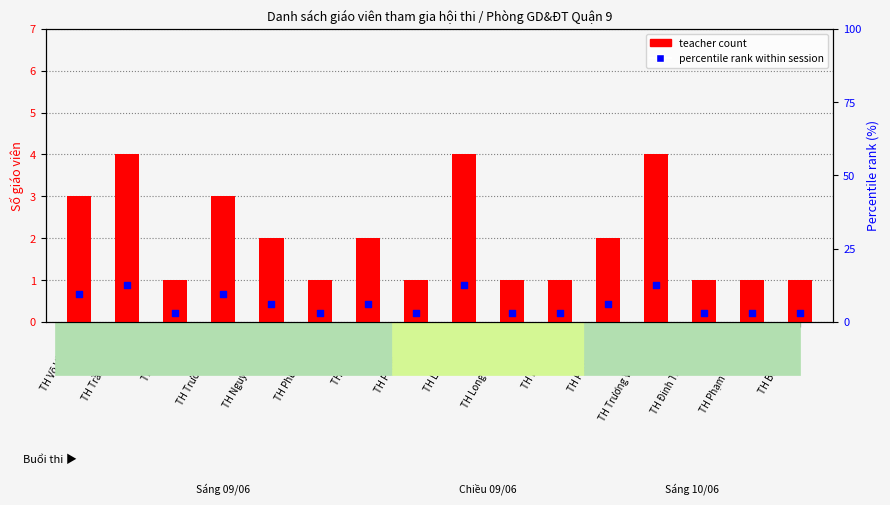

Is the value of teacher count at TH Long Bình greater than the value of percentile rank within session at TH Phước Bình?

No